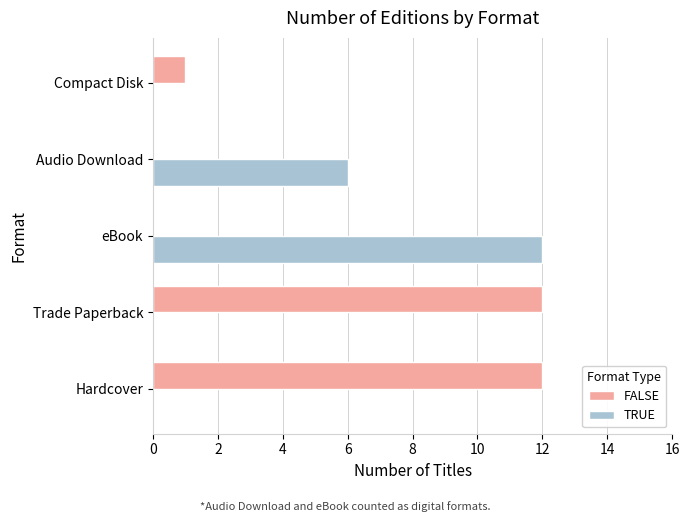

Which series changed the most between eBook and Audio Download?

TRUE